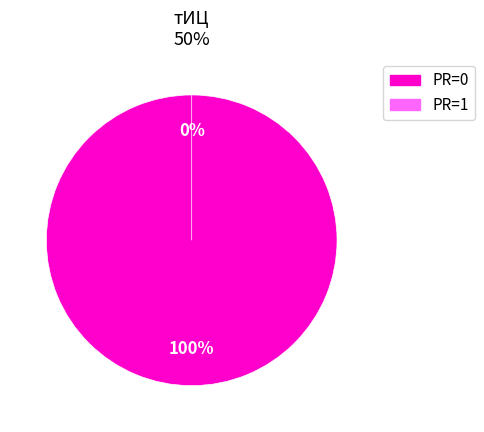

The 2017-05-19 slice represents 50% of the pie. True or false?

True